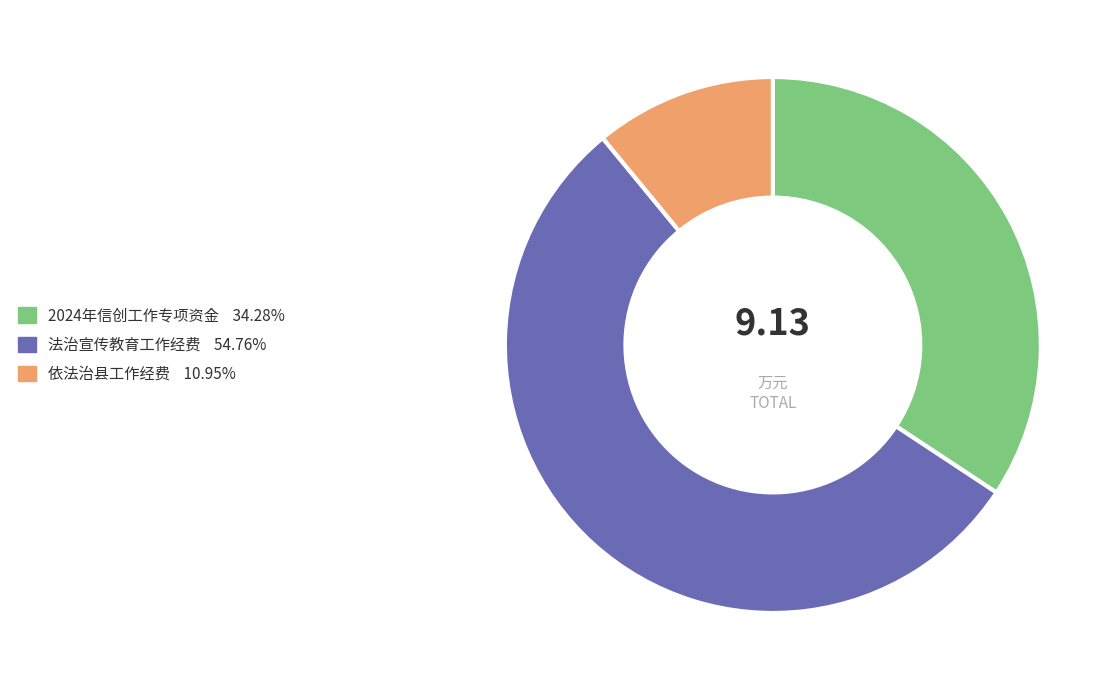

Is it true that 依法治县工作经费 is 11% of the pie?

True